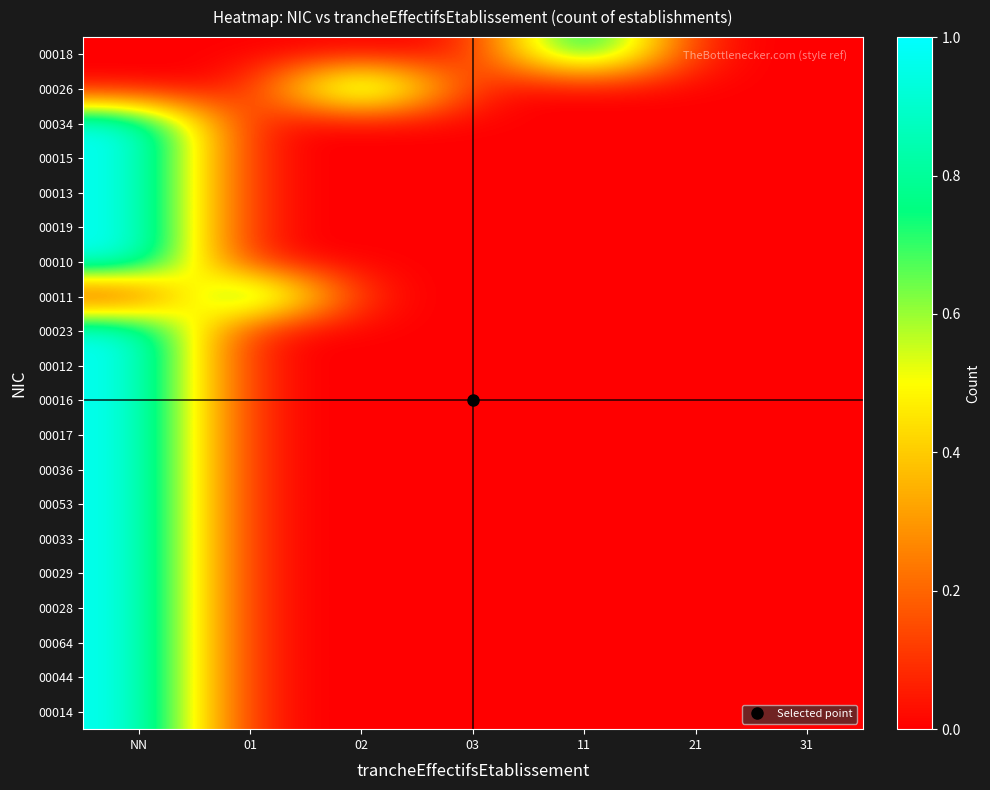

How many categories are shown in the chart?

7